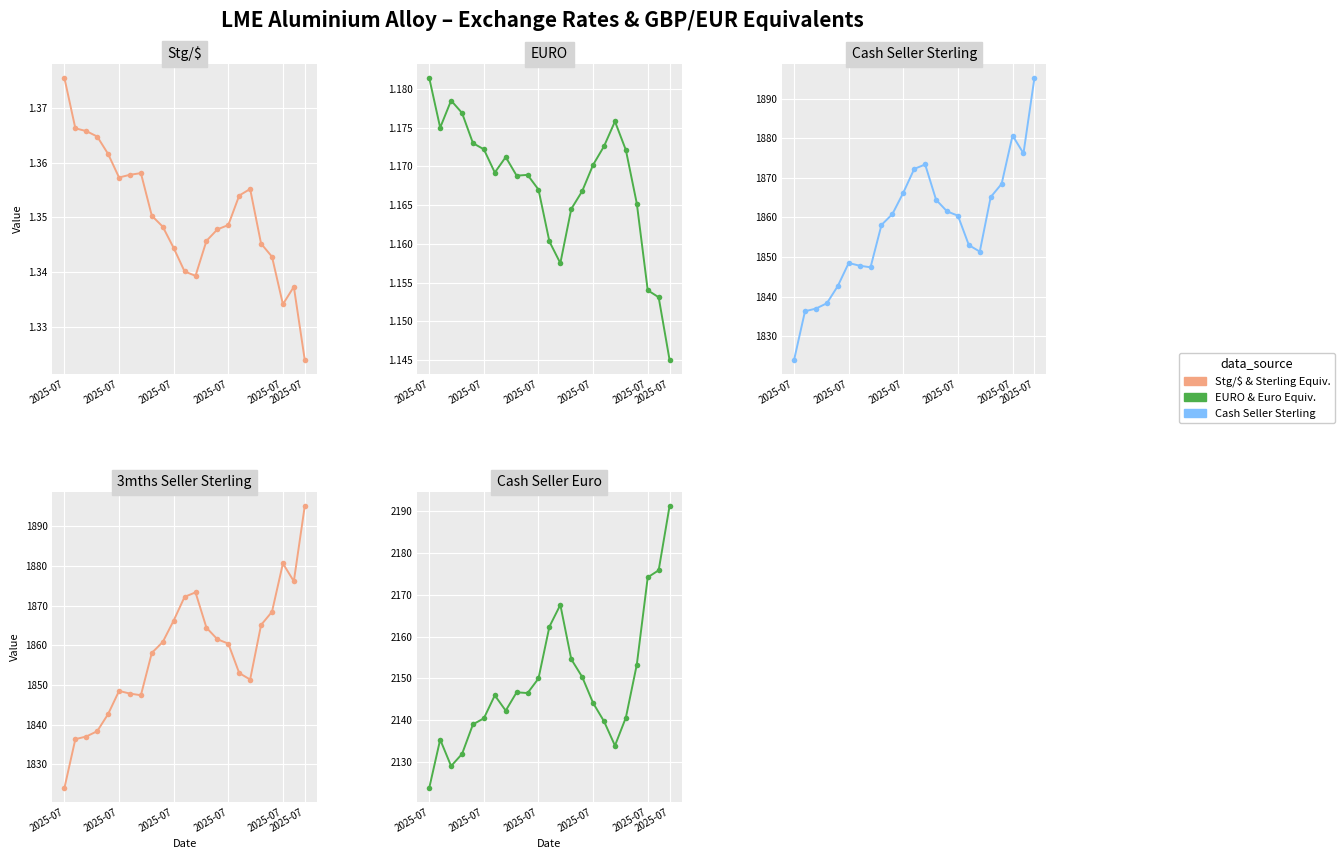

What is the total value across all series at 7?

5839.6